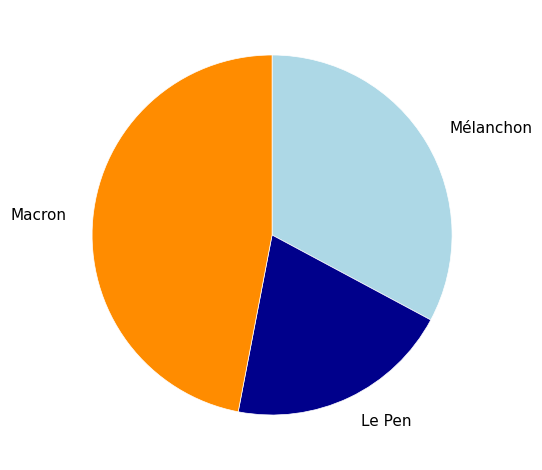

Rank the categories by value from highest to lowest.

Macron, Mélanchon, Le Pen